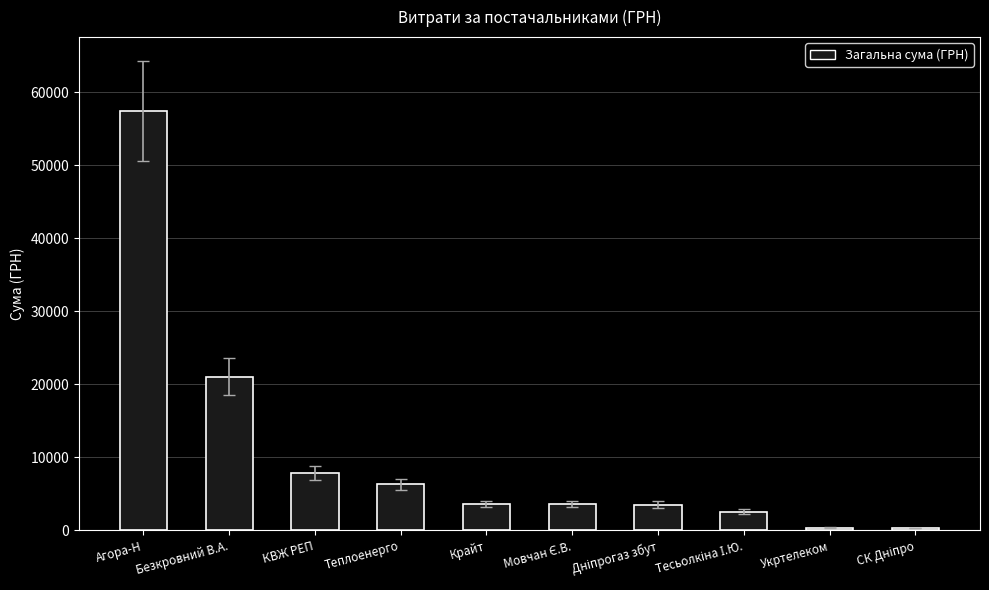

Approximately how many times larger is the value at Агора-Н compared to Крайт?

15.9